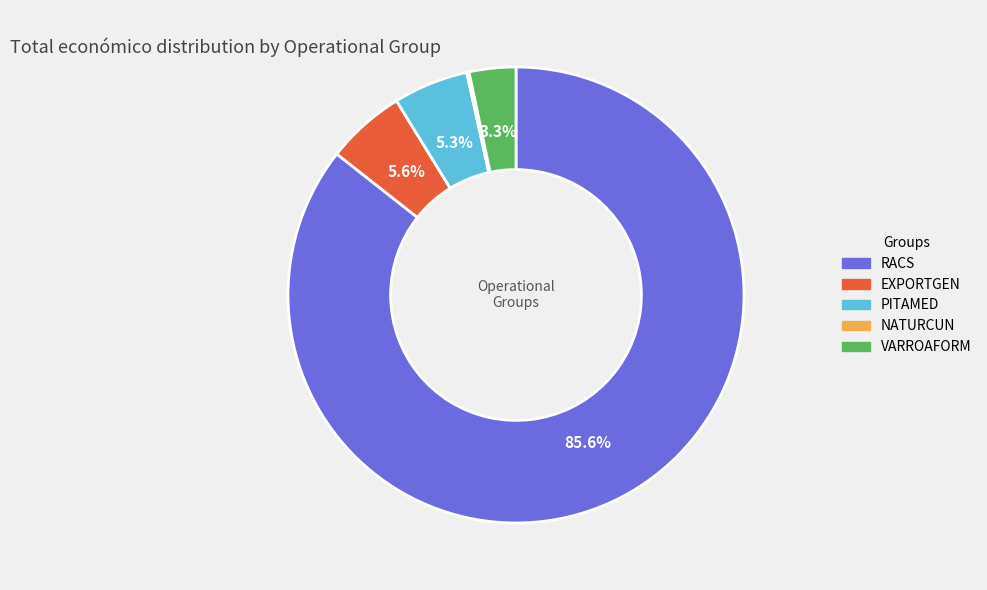

Is there a majority slice in this chart?

Yes